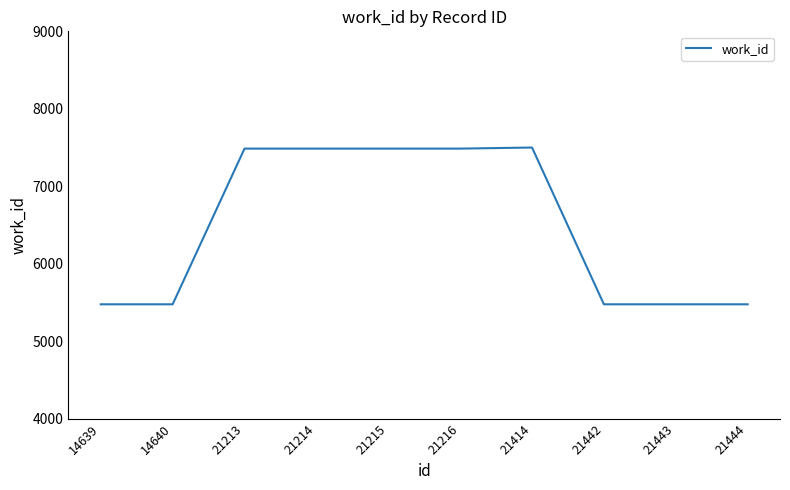

What is the change in value from 21215 to 21442?

-2010